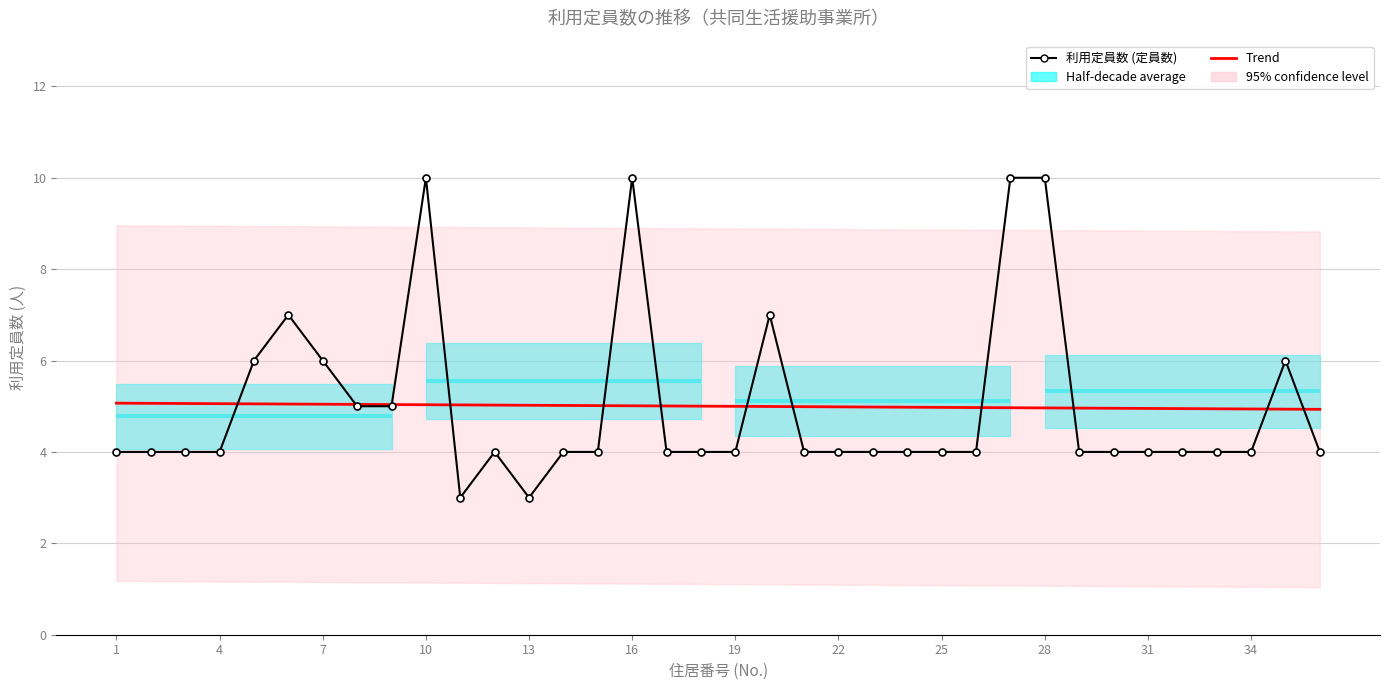

The value of Trend at 13 is 1.2. True or false?

False